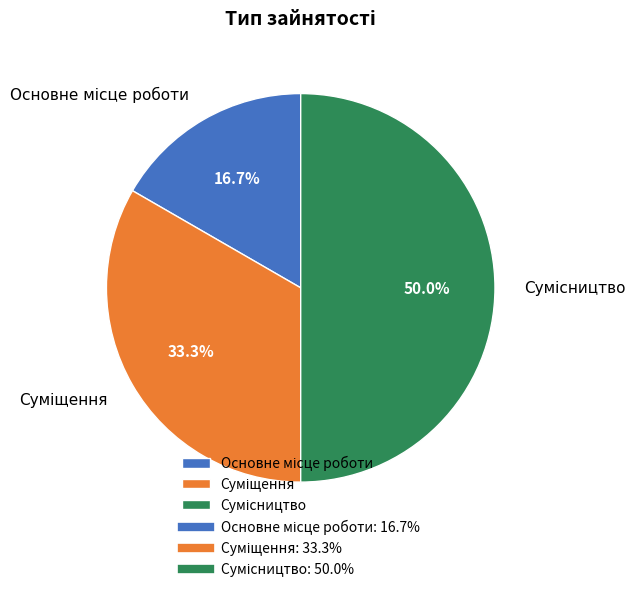

Is it true that Суміщення is 28% of the pie?

False